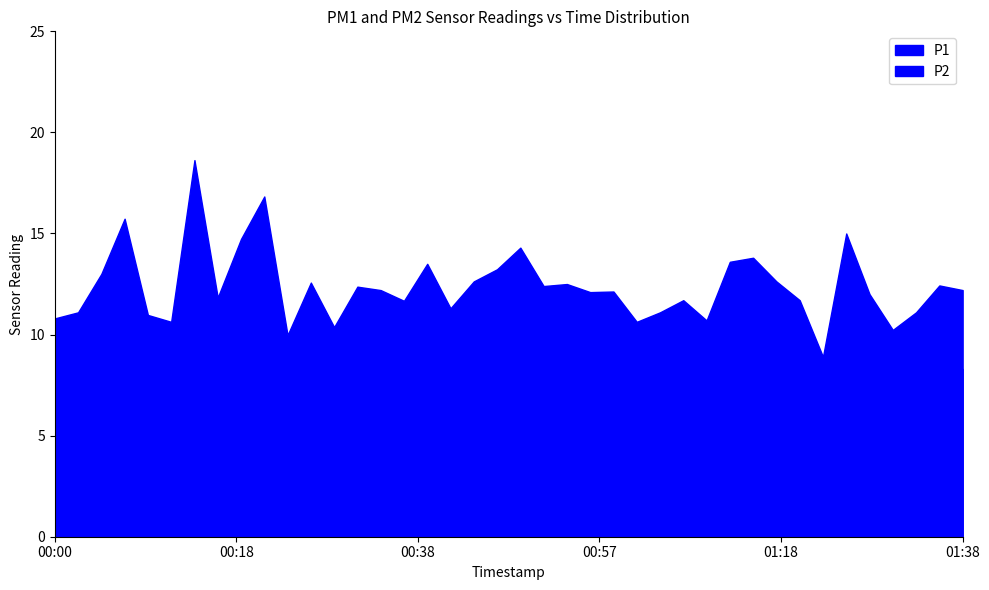

What is the difference between the maximum and minimum values in the P2 series?

1.9